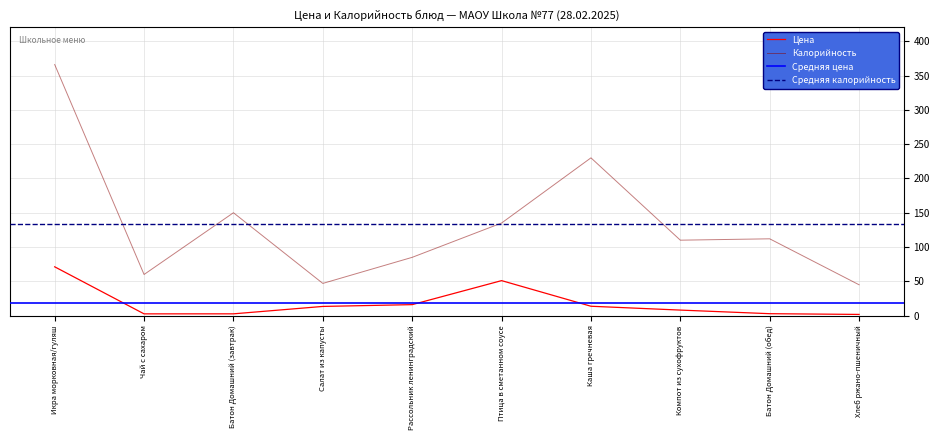

Where does the Калорийность series first go above 112?

Икра морковная/гуляш